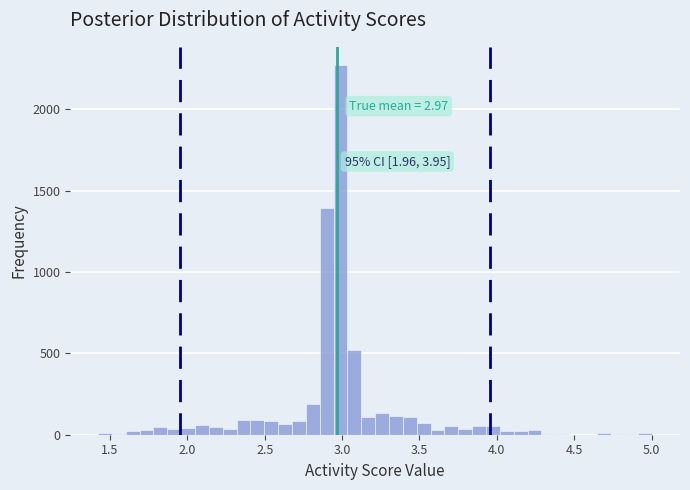

Read against the x-axis, roughly where is the centre of the tallest bar?

3.00